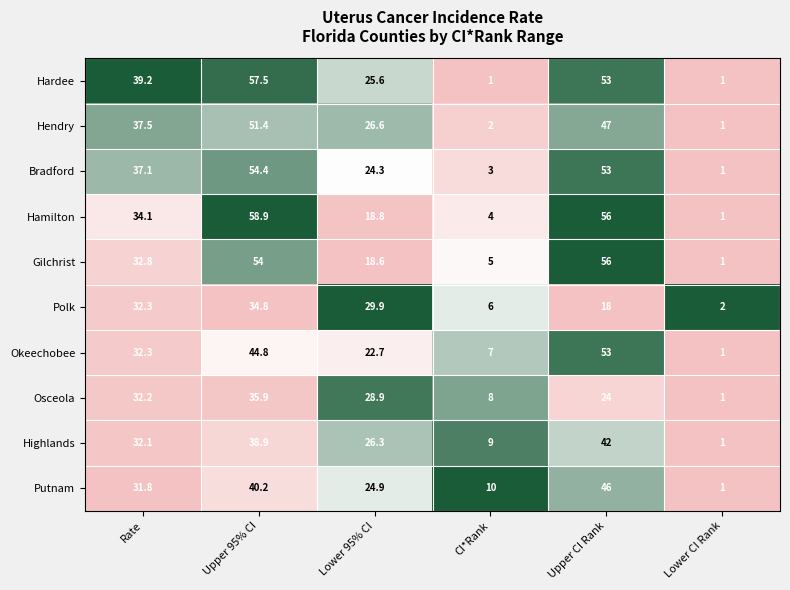

What is the difference between the maximum and second lowest values in the Highlands series?

33.0